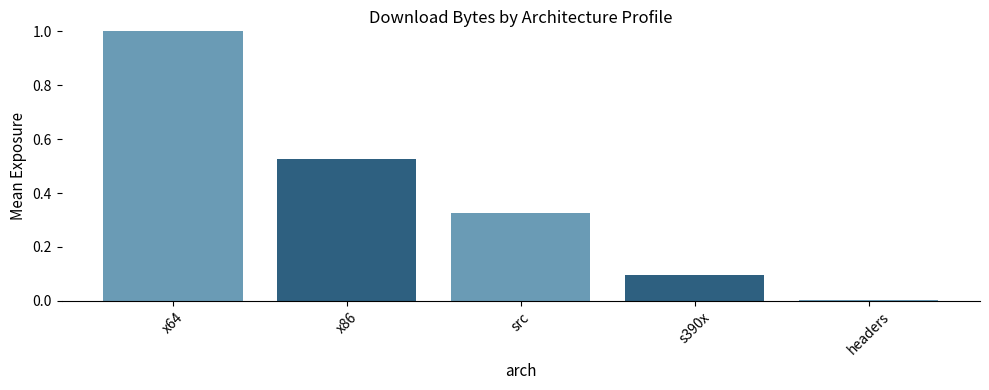

The chart shows a value of 0.1 at x86. True or false?

False